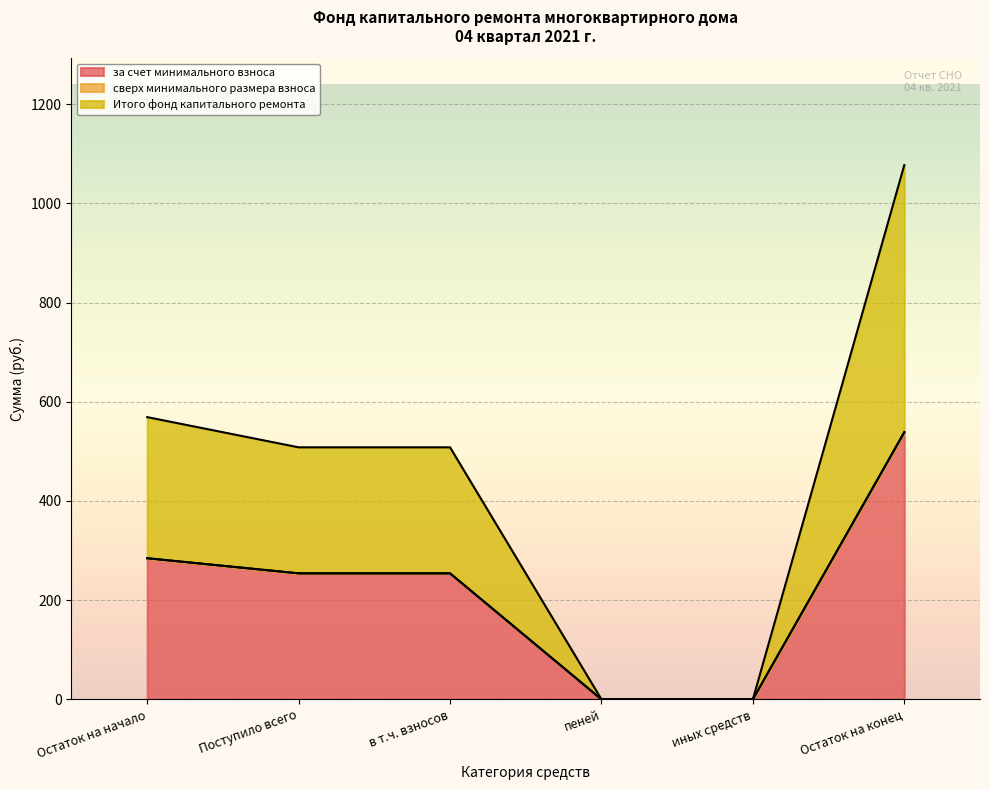

Which category has the lowest value in the за счет минимального взноса series?

пеней